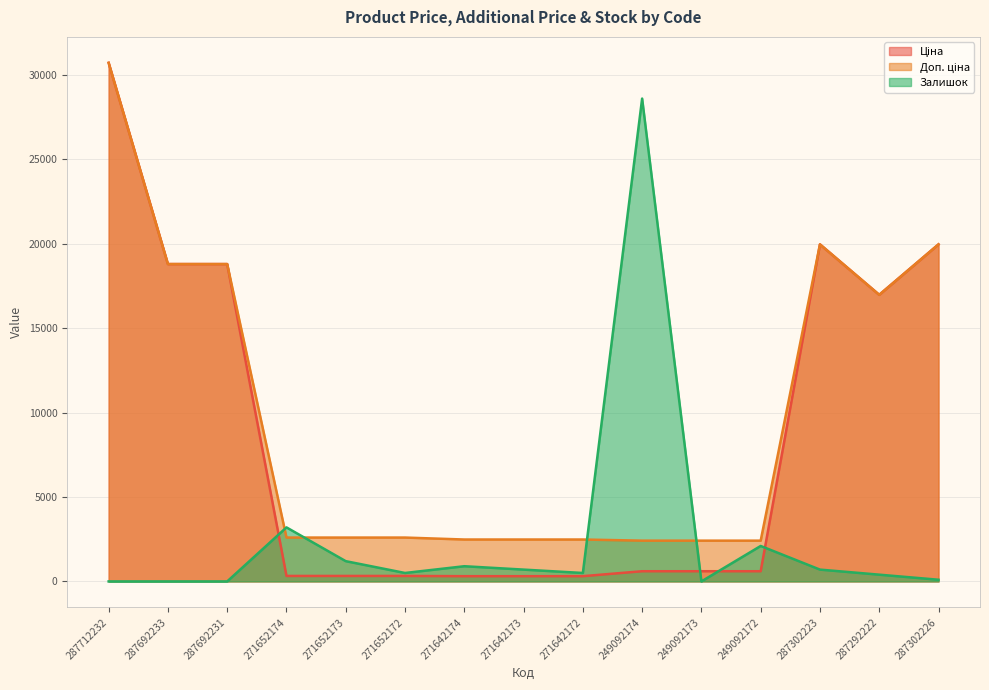

True or false: Залишок has more than 0 interior local peaks.

True